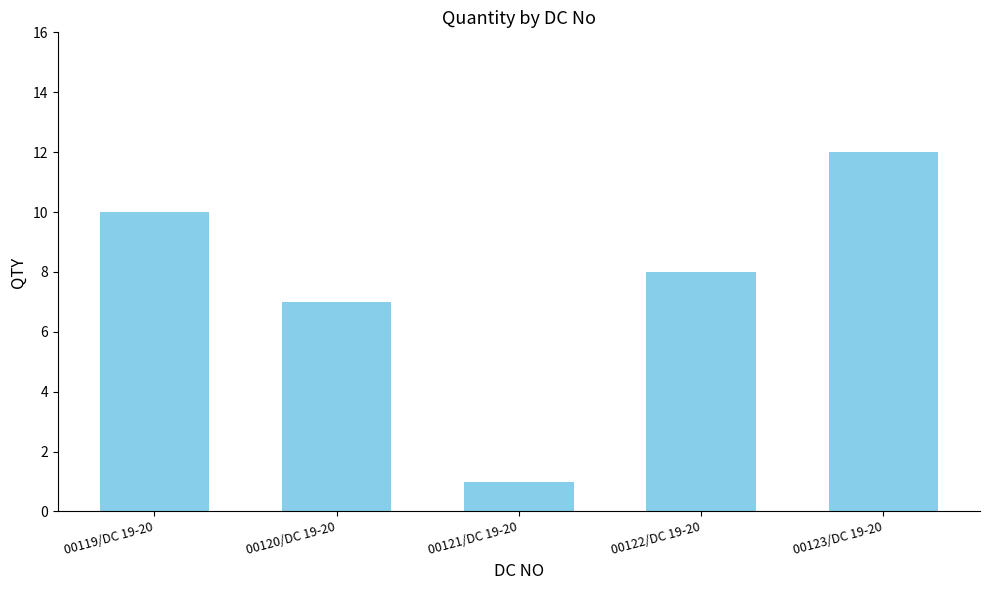

List the labels in order of value, smallest first.

00121/DC 19-20, 00120/DC 19-20, 00122/DC 19-20, 00119/DC 19-20, 00123/DC 19-20